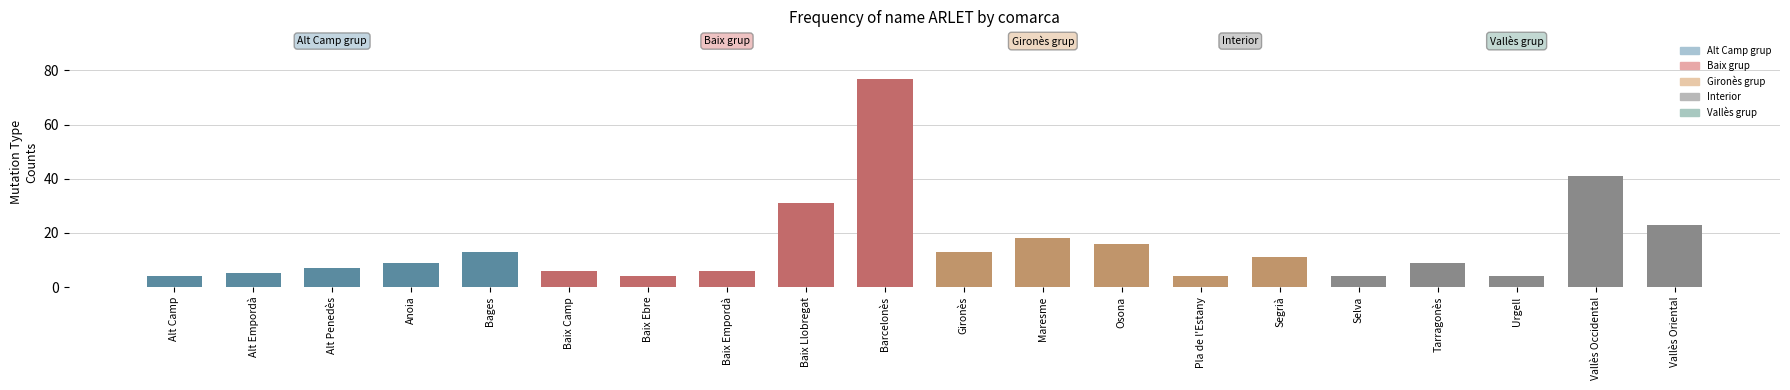

What is the greatest value displayed?

77